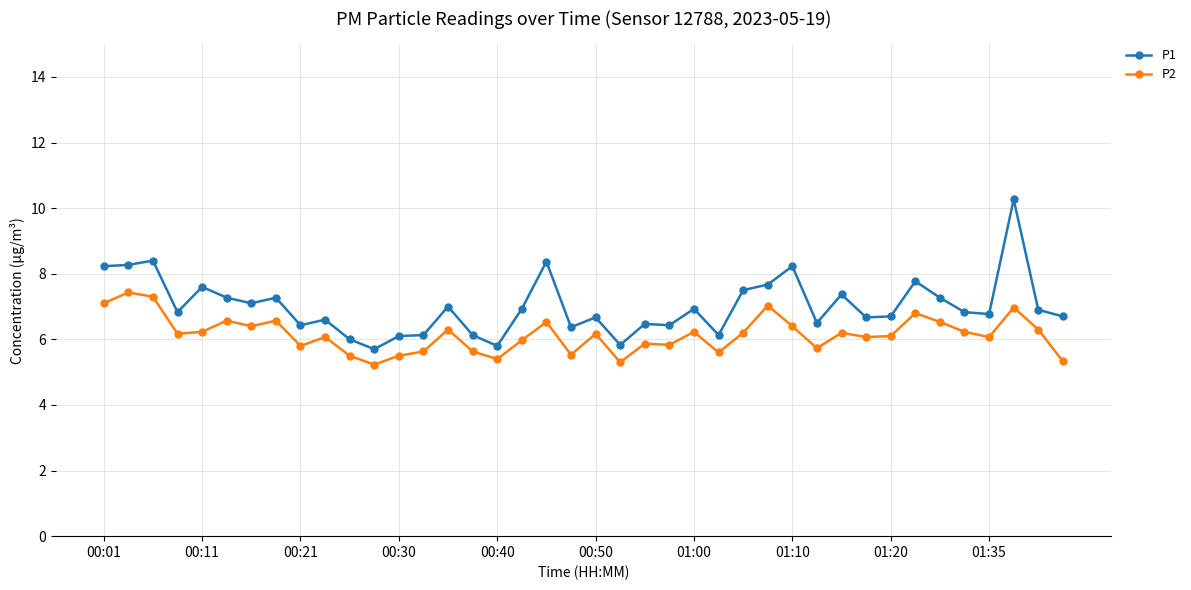

What is the value of the P1 point at the 38th from the left?

10.3